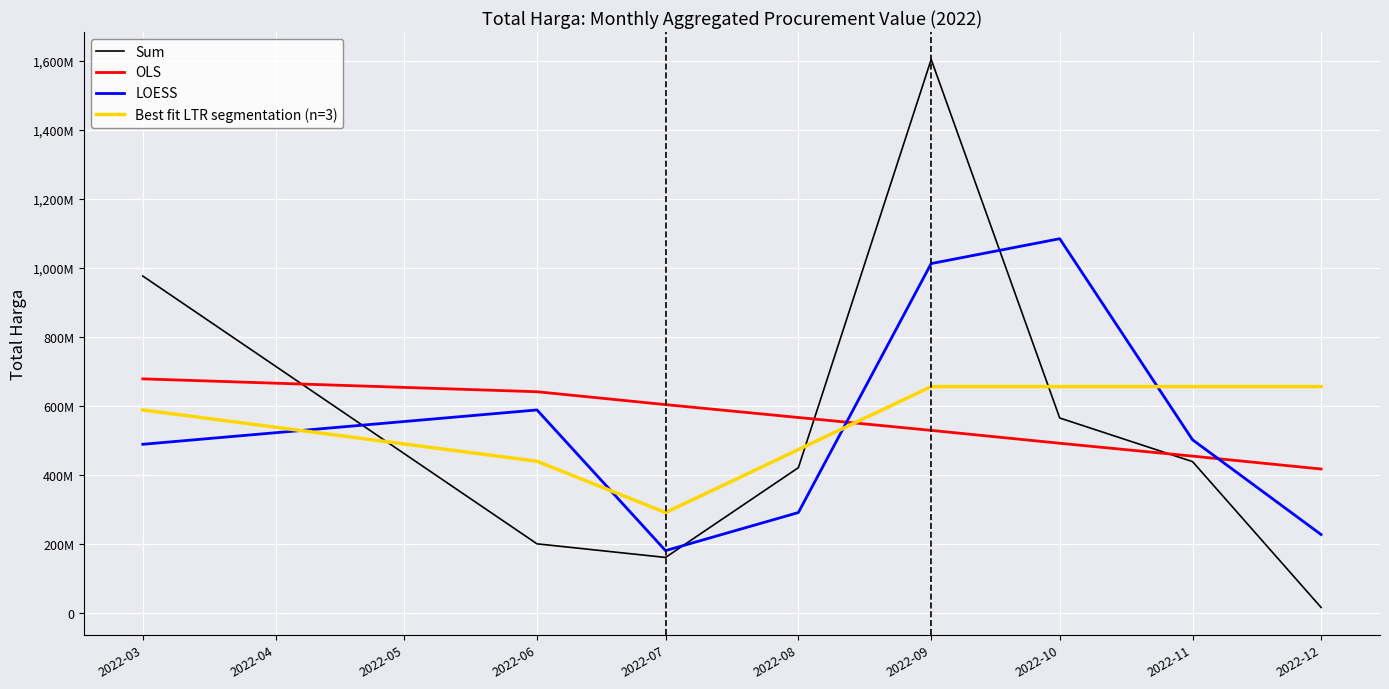

Which series ends up on top after the final intersection of Best fit LTR segmentation (n=3) and OLS?

Best fit LTR segmentation (n=3)